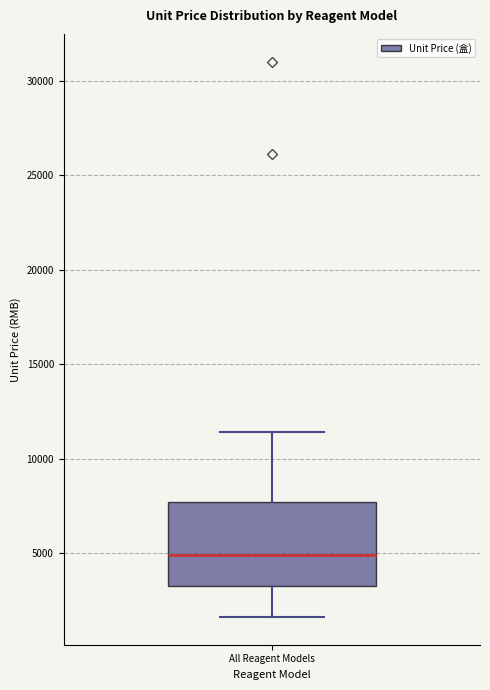

Where does the upper whisker of the box for All Reagent Models end on the y-axis? The values are not printed on the chart, so give them approximately, as read against the axis.

11500